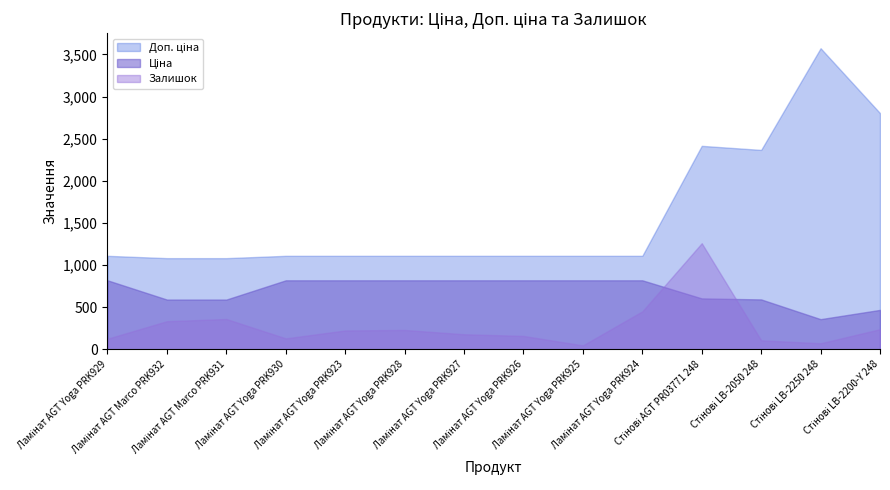

What position from the left is Ламінат AGT Yoga PRK929?

1